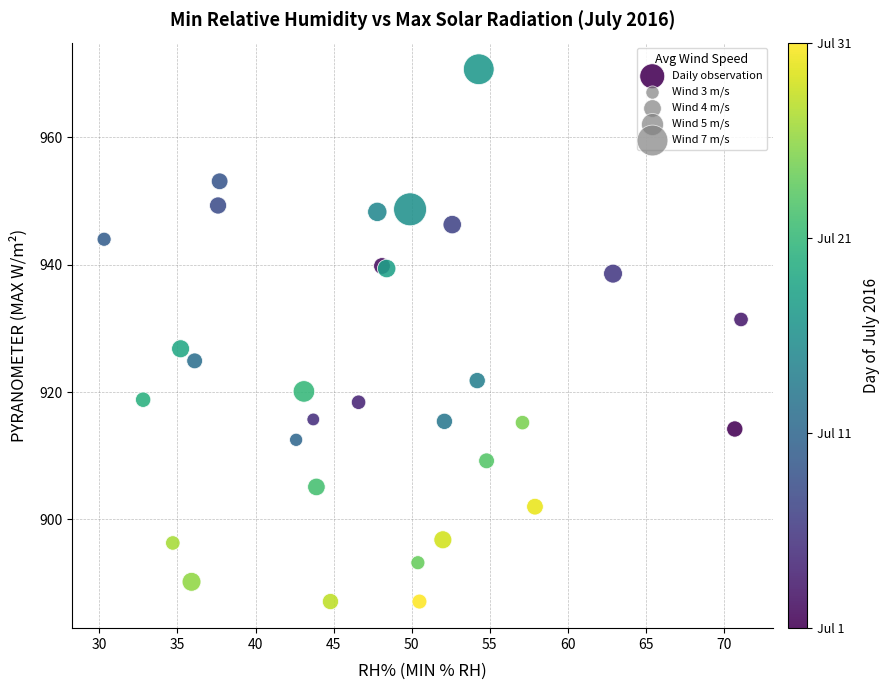

What Y value in the scatter plot is closest to 928?

926.8